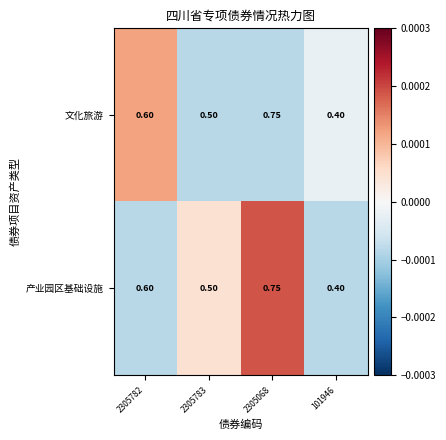

At which category is the sum across all series the highest?

2305068